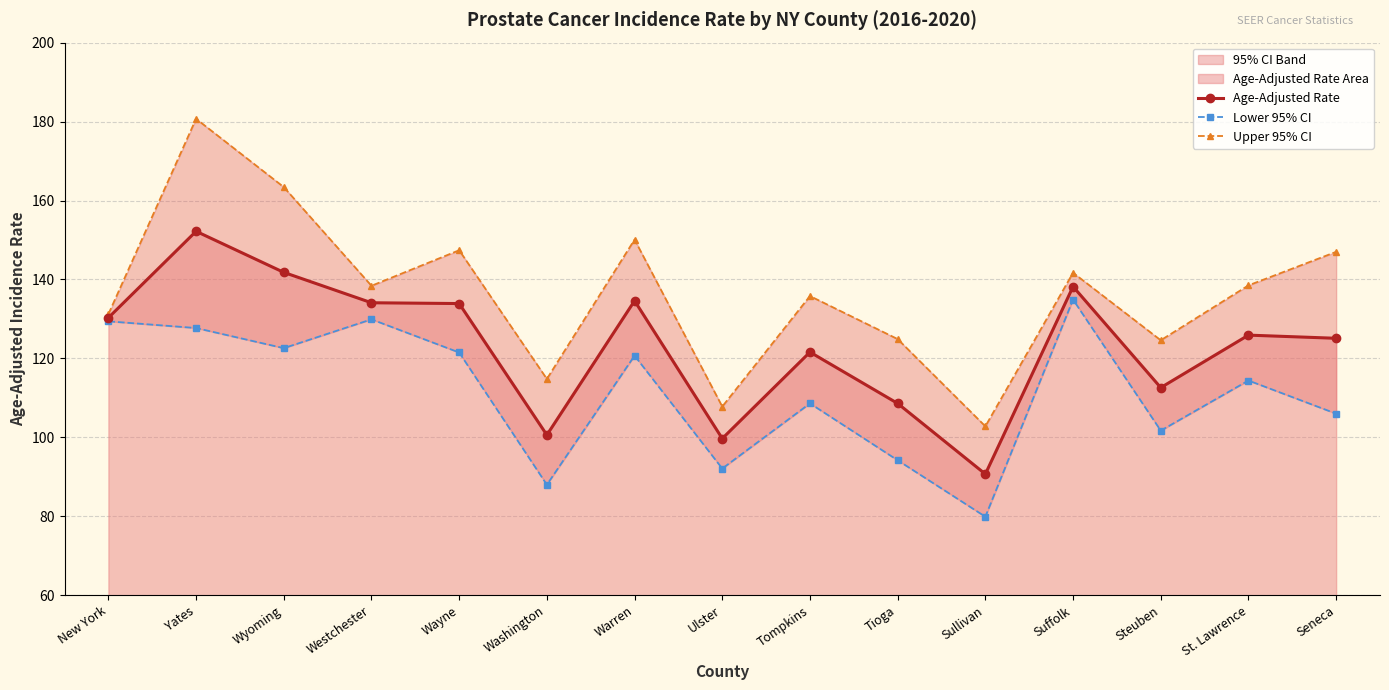

At which label does Age-Adjusted Rate reach its minimum?

Sullivan